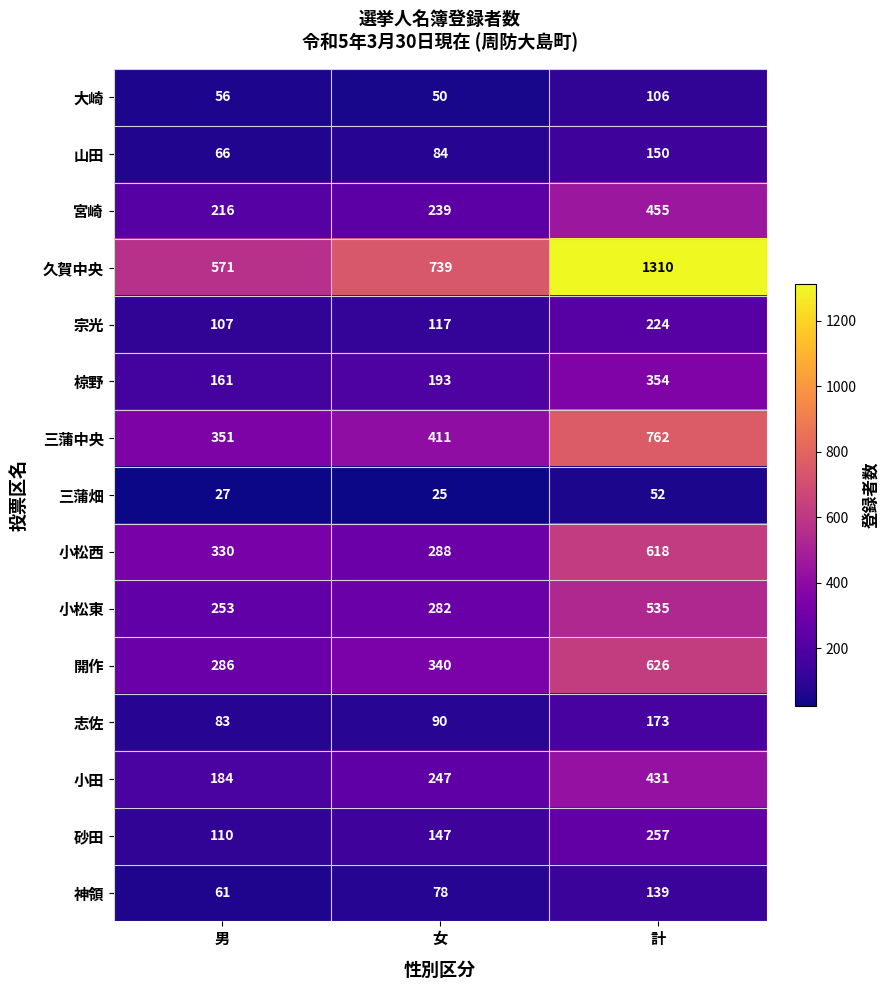

Which category has the highest value across all series?

計